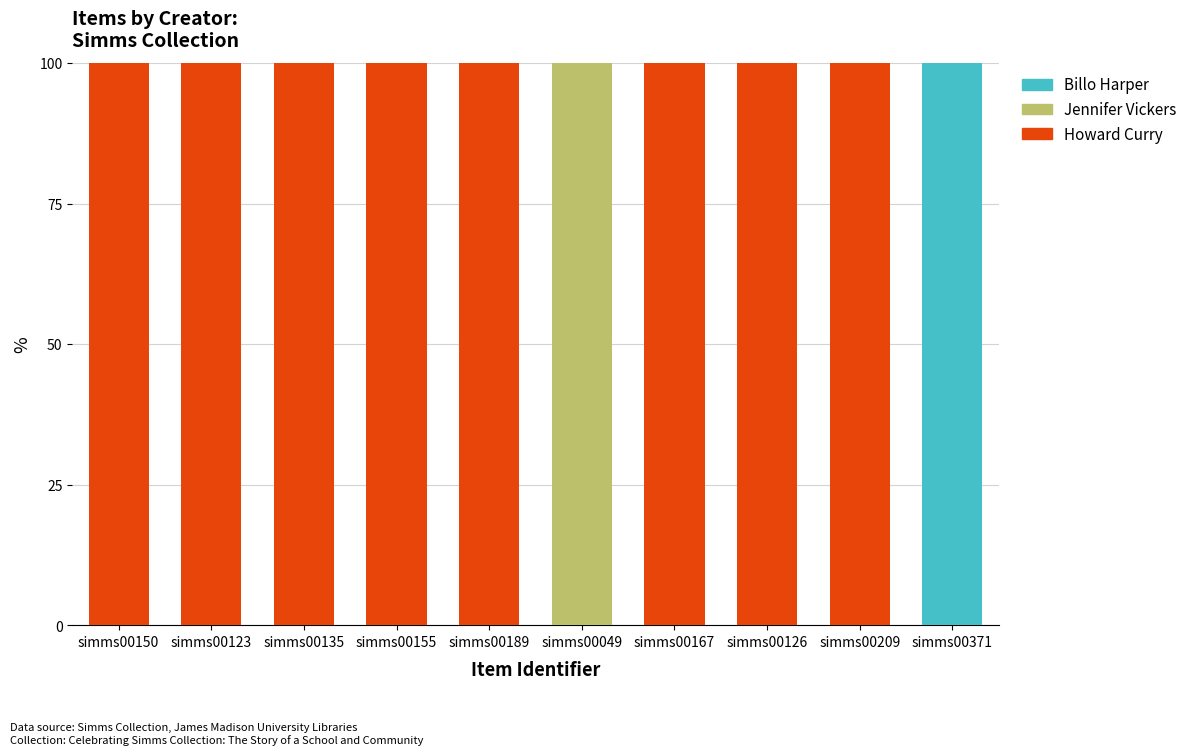

Is it true that Howard Curry equals -52 at simms00371?

False